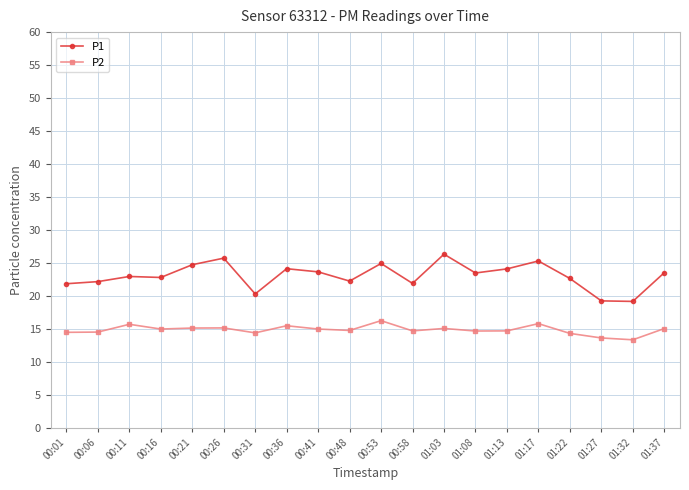

True or false: P2 has a value of 10.4 at 01:17.

False